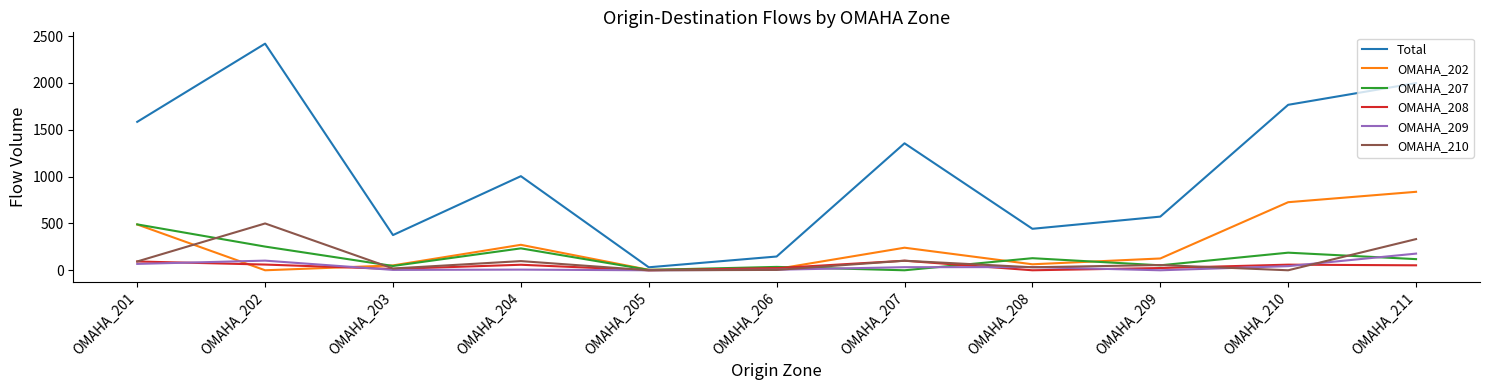

Is it true that OMAHA_210 equals 500 at OMAHA_202?

True